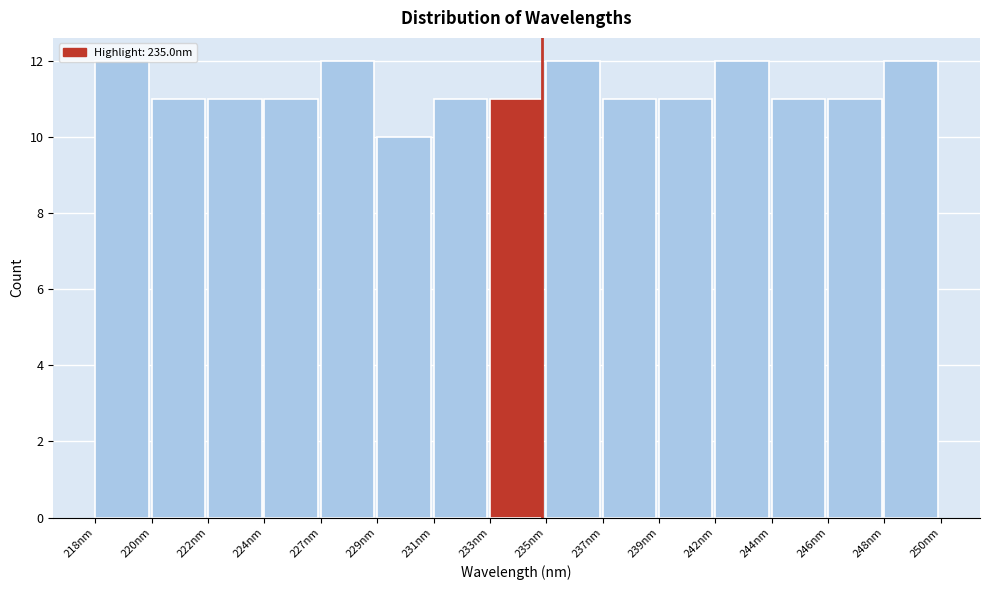

The value at 242nm is 12. True or false?

True